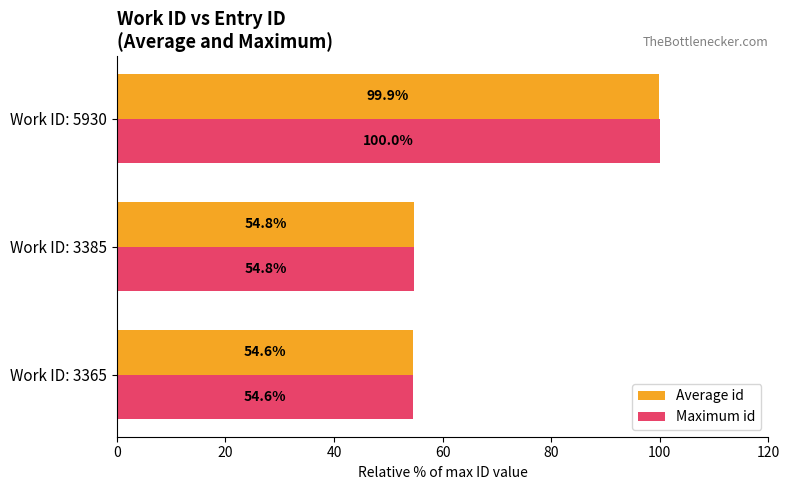

What is the difference between the maximum and minimum values in the Maximum id series?

45.4